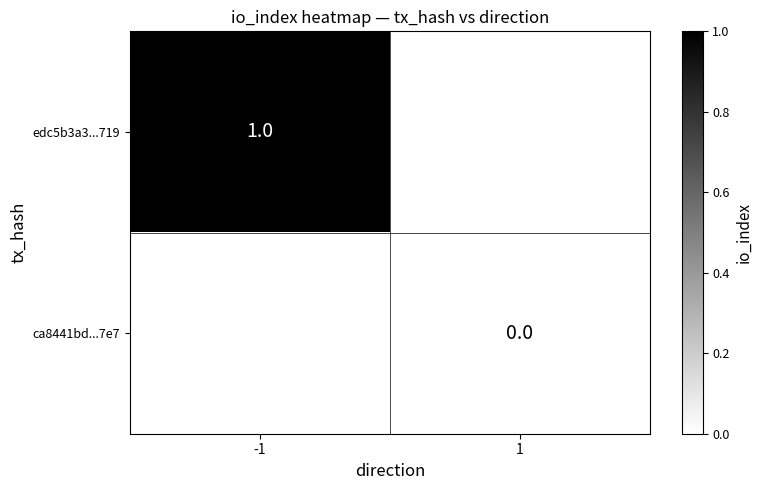

The value of edc5b3a3...719 at -1 is 1. True or false?

True